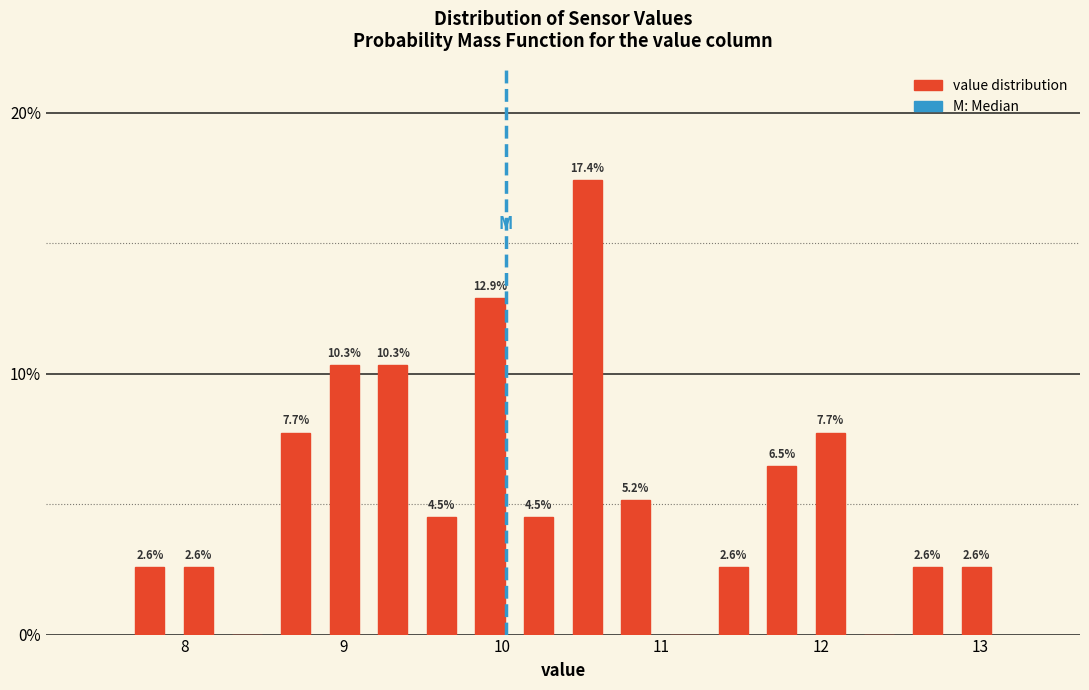

Read against the x-axis, roughly where is the centre of the tallest bar?

10.5